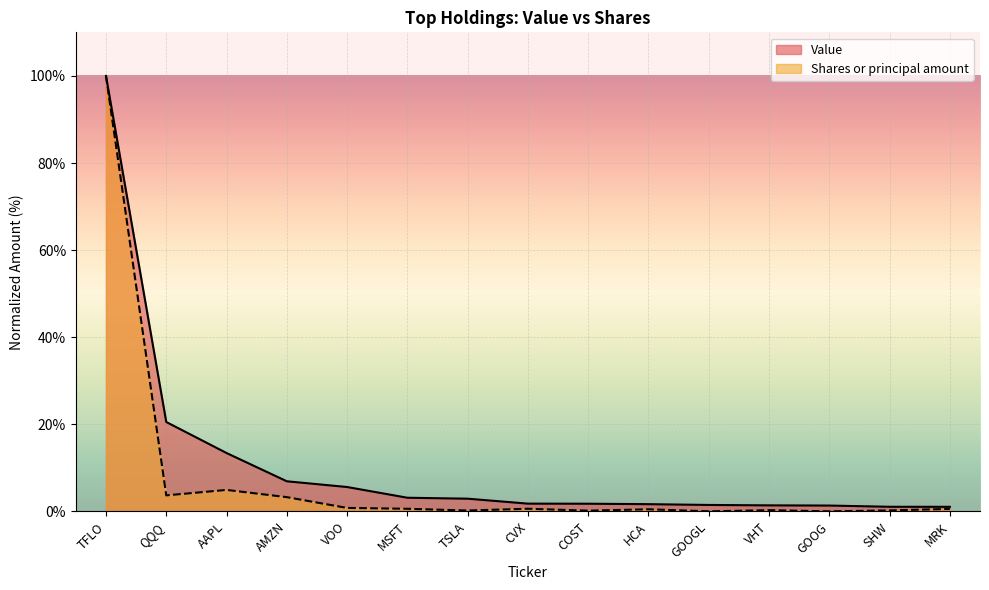

What value does the Value series have at VOO?

5.6